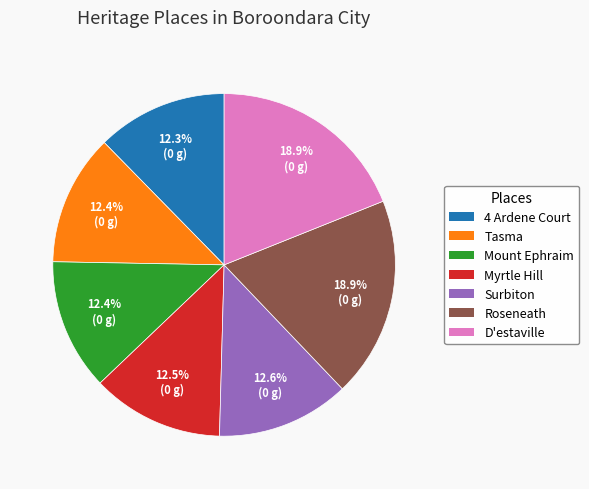

How many segments does this pie chart have?

7